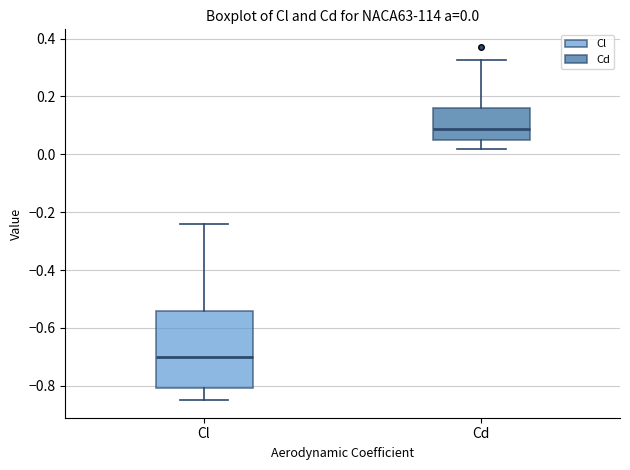

Which box's median line is the lowest?

Cl